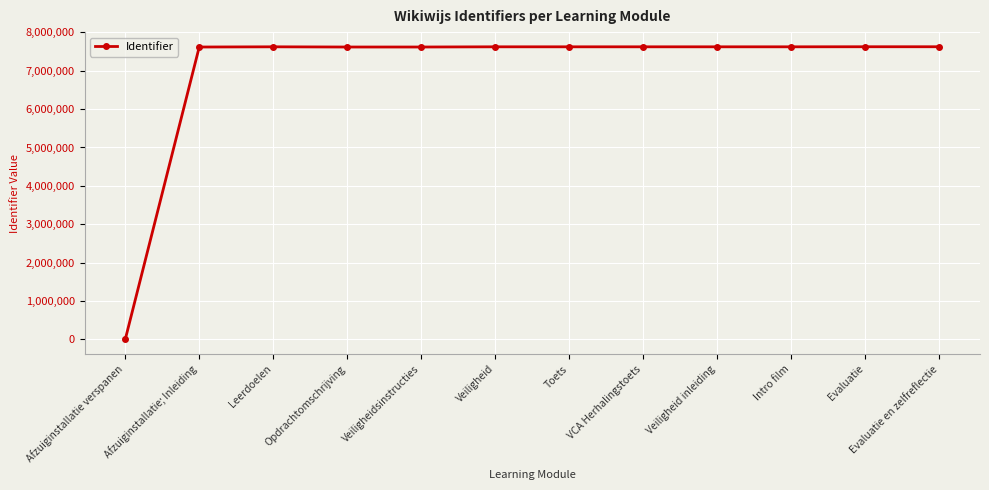

What is the difference between the maximum and second lowest values?

7118